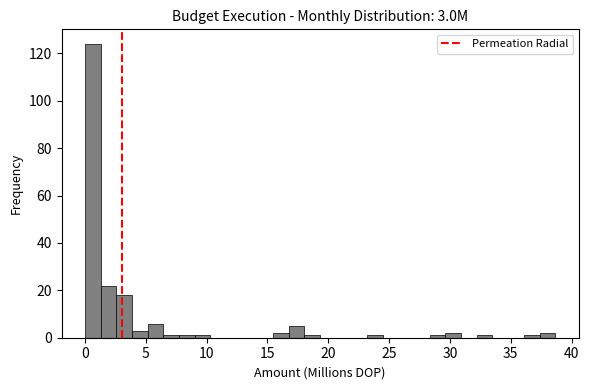

Around what value on the x-axis is the tallest bar? Give the approximate position of its centre, as read against the axis.

0.5